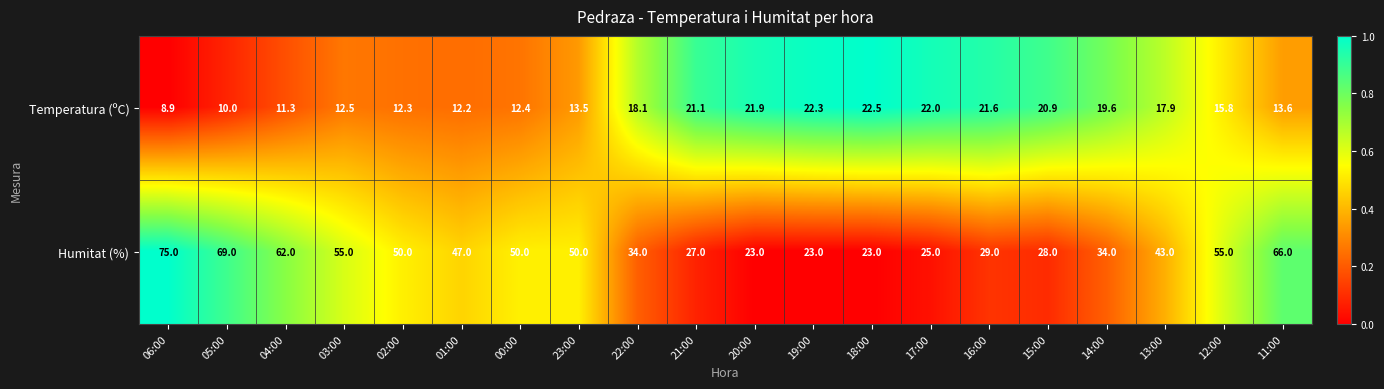

What is the difference between the highest and lowest values at 15:00?

7.1